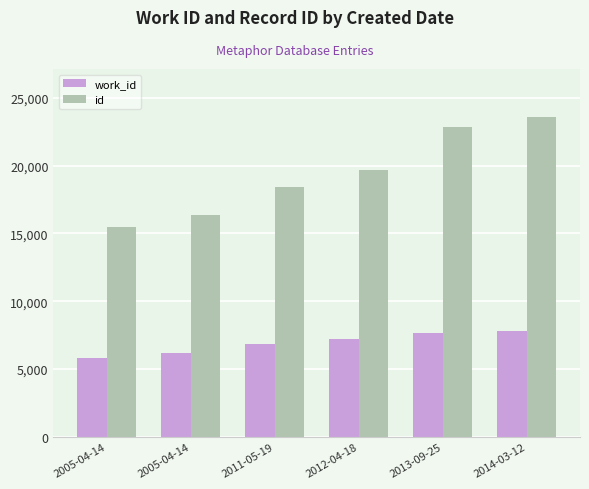

Reading left to right, list all the values displayed in this chart.

work_id: 5788	6182	6833	7224	7690	7835
id: 15437	16359	18440	19698	22859	23577